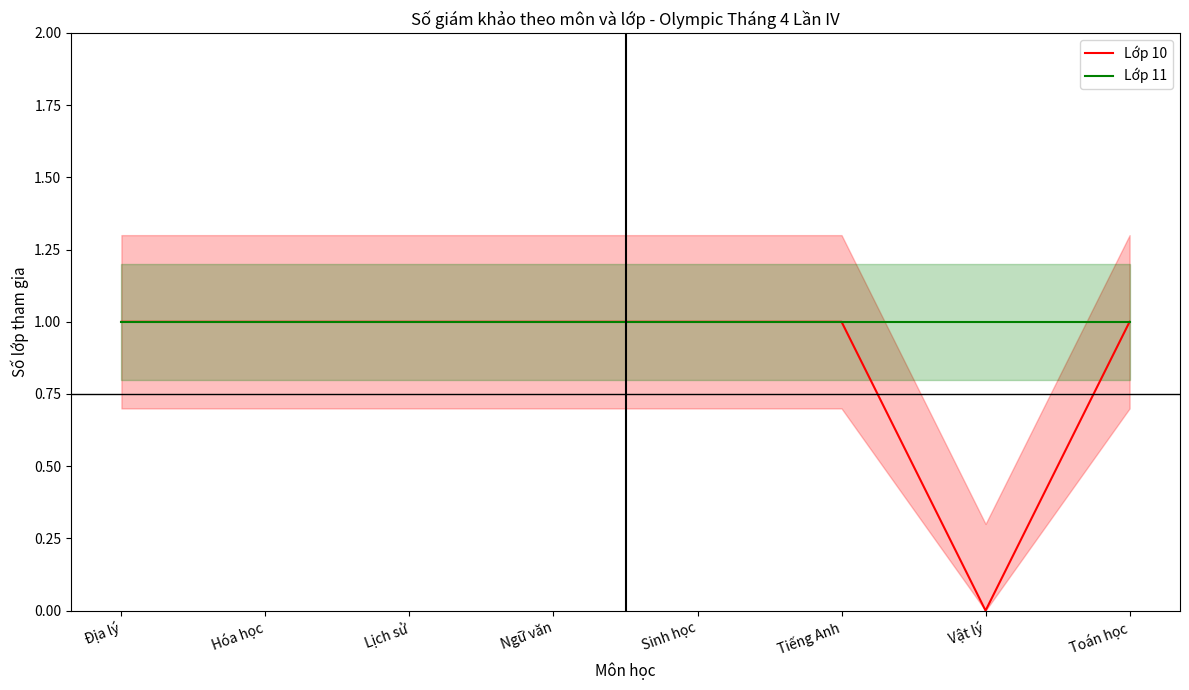

What value does the Lớp 10 series have at Địa lý?

1